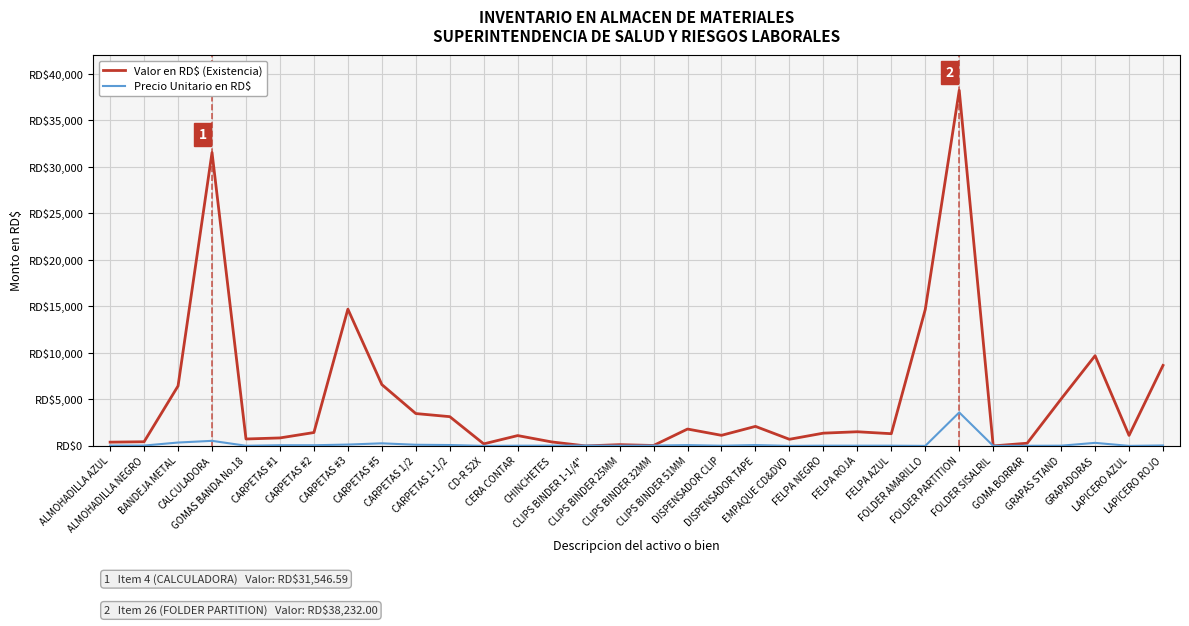

Reading left to right, what are all the values shown in this chart?

Valor en RD$ (Existencia): ALMOHADILLA AZUL=403.6	ALMOHADILLA NEGRO=448.4	BANDEJA METAL=6450.1	CALCULADORA=31546.6	GOMAS BANDA No.18=744.6	CARPETAS #1=859.0	CARPETAS #2=1440.1	CARPETAS #3=14706.5	CARPETAS #5=6596.0	CARPETAS 1/2=3480.2	CARPETAS 1-1/2=3145.4	CD-R 52X=219.1	CERA CONTAR=1111.4	CHINCHETES=429.4	CLIPS BINDER 1-1/4"=0.0	CLIPS BINDER 25MM=135.7	CLIPS BINDER 32MM=47.0	CLIPS BINDER 51MM=1814.3	DISPENSADOR CLIP=1139.0	DISPENSADOR TAPE=2099.9	EMPAQUE CD&DVD=713.2	FELPA NEGRO=1373.3	FELPA ROJA=1522.5	FELPA AZUL=1313.6	FOLDER AMARILLO=14671.3	FOLDER PARTITION=38232.0	FOLDER SISALRIL=0.0	GOMA BORRAR=289.7	GRAPAS STAND=5044.5	GRAPADORAS=9699.9	LAPICERO AZUL=1129.3	LAPICERO ROJO=8655.9
Precio Unitario en RD$: ALMOHADILLA AZUL=38.0	ALMOHADILLA NEGRO=38.0	BANDEJA METAL=364.4	CALCULADORA=545.6	GOMAS BANDA No.18=18.6	CARPETAS #1=72.8	CARPETAS #2=71.8	CARPETAS #3=144.9	CARPETAS #5=279.5	CARPETAS 1/2=122.9	CARPETAS 1-1/2=95.2	CD-R 52X=6.2	CERA CONTAR=24.1	CHINCHETES=33.1	CLIPS BINDER 1-1/4"=37.0	CLIPS BINDER 25MM=23.0	CLIPS BINDER 32MM=39.8	CLIPS BINDER 51MM=85.4	DISPENSADOR CLIP=21.4	DISPENSADOR TAPE=89.0	EMPAQUE CD&DVD=6.4	FELPA NEGRO=25.3	FELPA ROJA=25.3	FELPA AZUL=25.3	FOLDER AMARILLO=3.0	FOLDER PARTITION=3600.0	FOLDER SISALRIL=7.0	GOMA BORRAR=14.4	GRAPAS STAND=25.0	GRAPADORAS=328.8	LAPICERO AZUL=4.1	LAPICERO ROJO=48.3